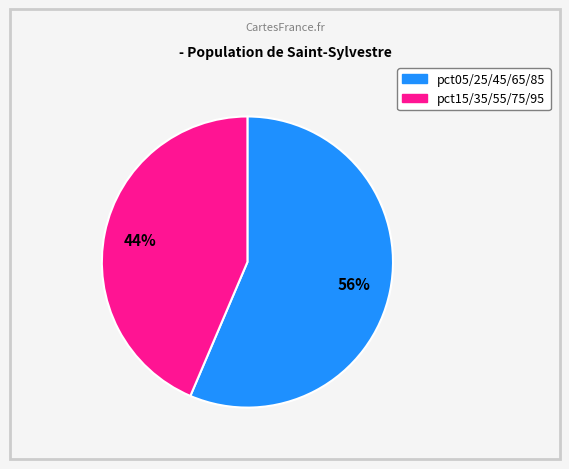

To the nearest percent, what is the average slice percentage?

50%